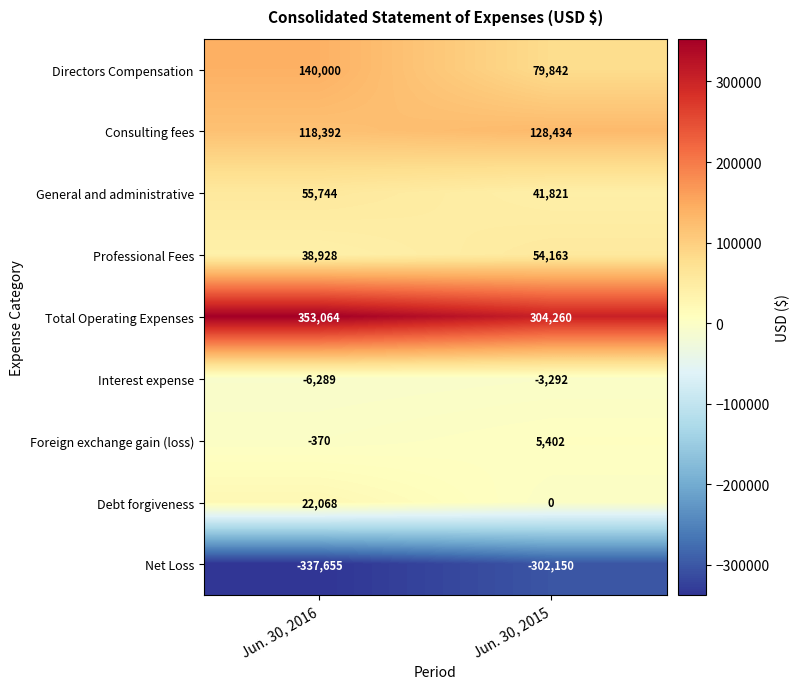

List the series in order of their peak value, lowest first.

Net Loss, Interest expense, Foreign exchange gain (loss), Debt forgiveness, Professional Fees, General and administrative, Consulting fees, Directors Compensation, Total Operating Expenses